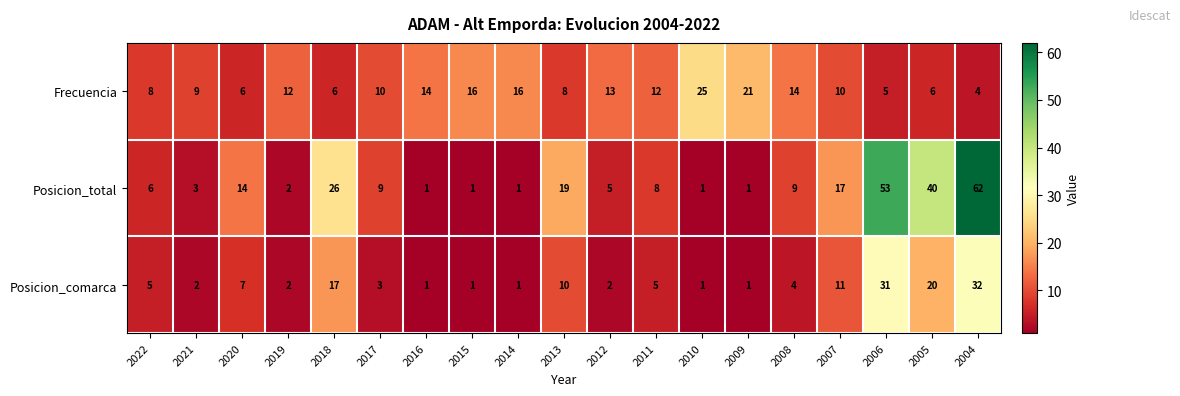

At which category is the sum across all series the highest?

2004